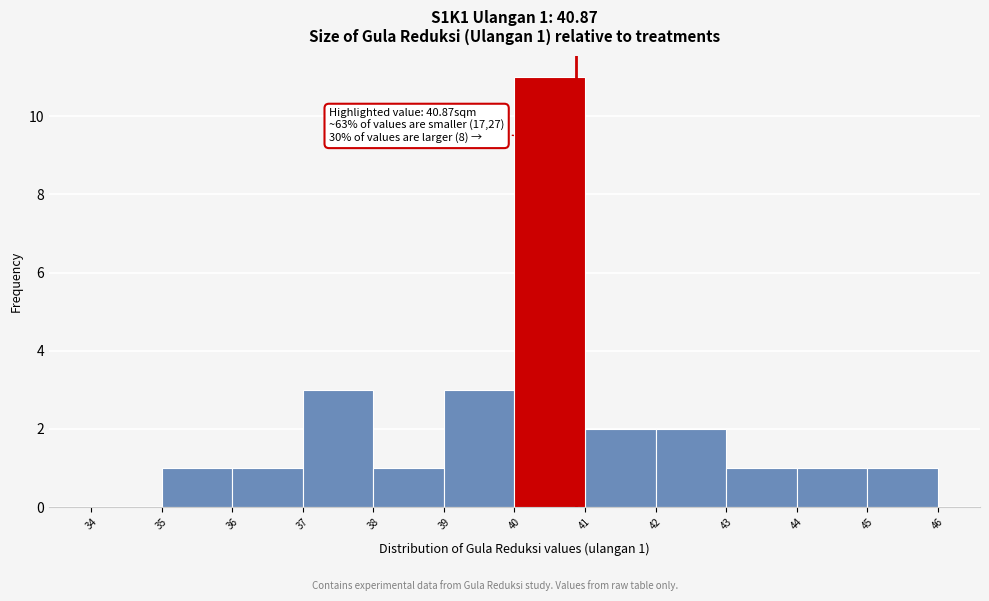

Which range on the x-axis has the tallest bar?

40 to 41